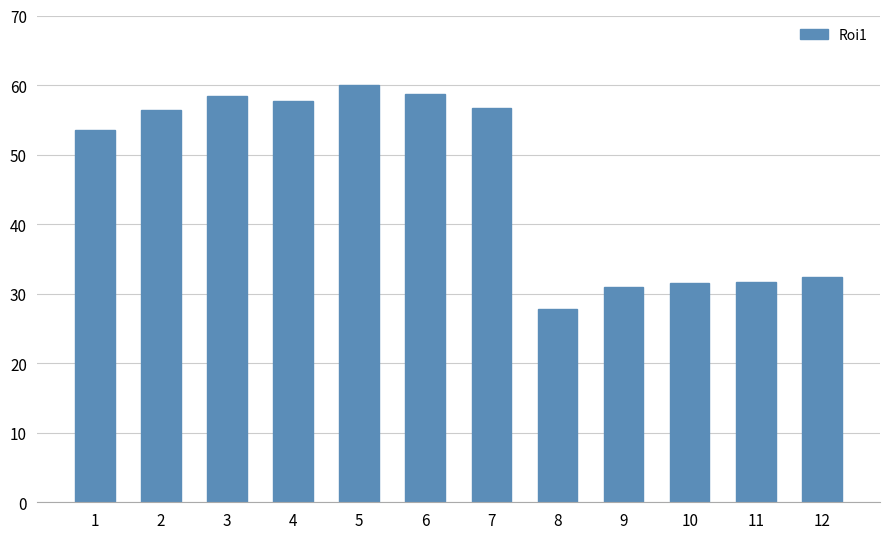

How many bars are there in total?

12